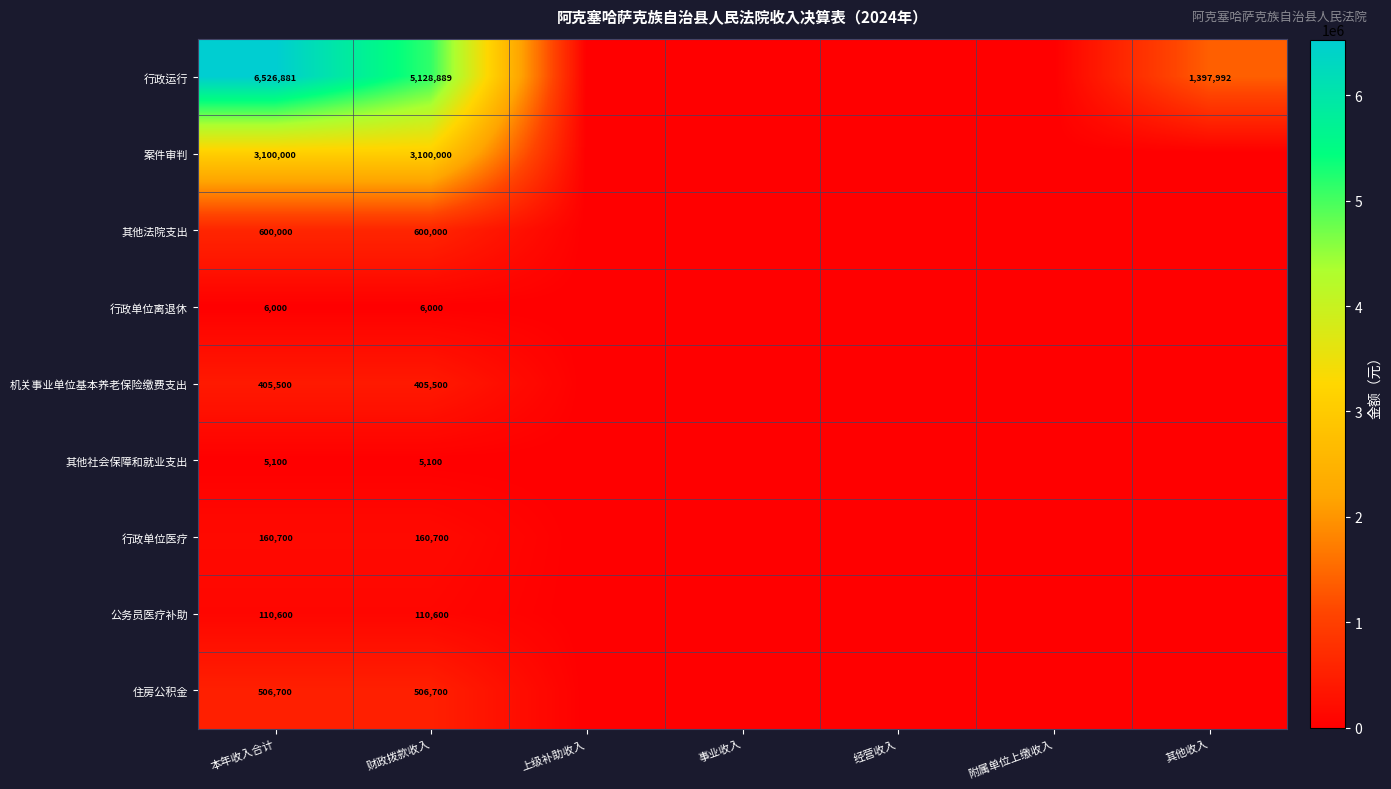

How many series are shown in this chart?

9